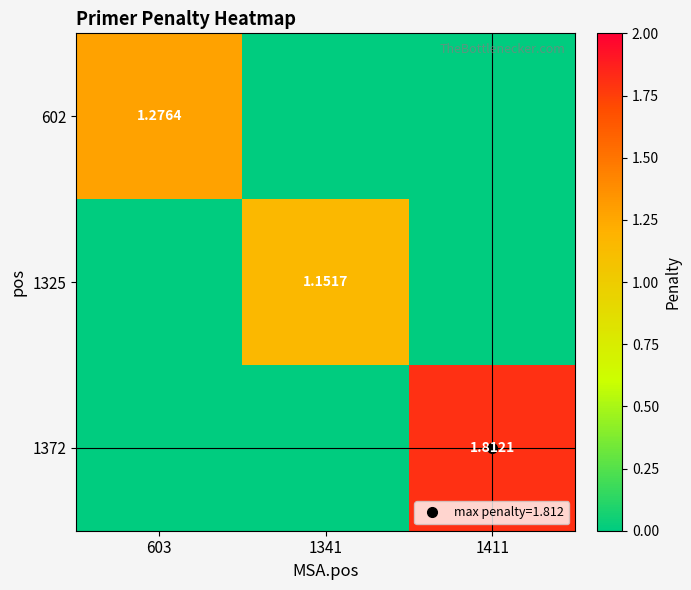

List the series in order of their peak value, lowest first.

1325, 602, 1372